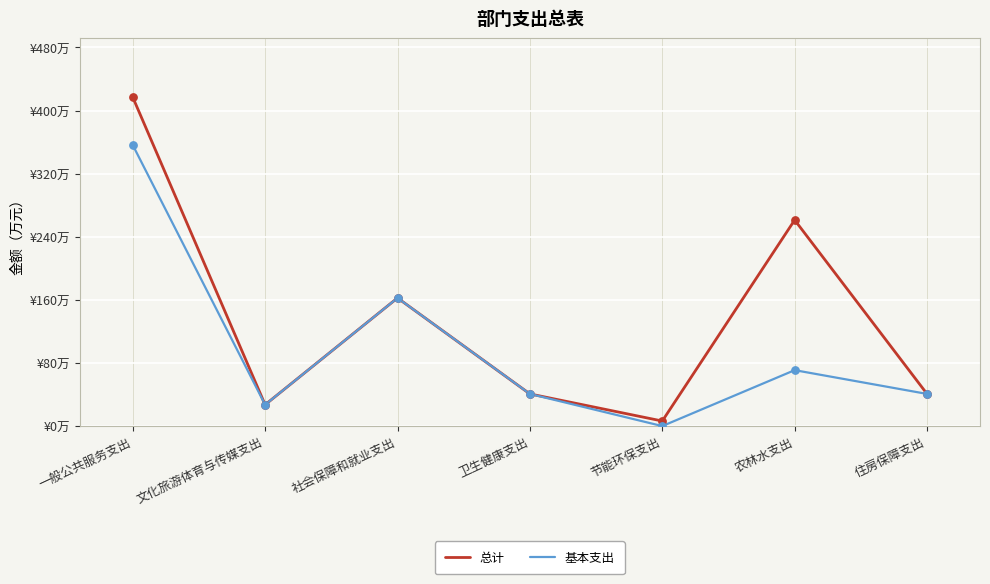

What are all the series names shown in the legend?

总计, 基本支出